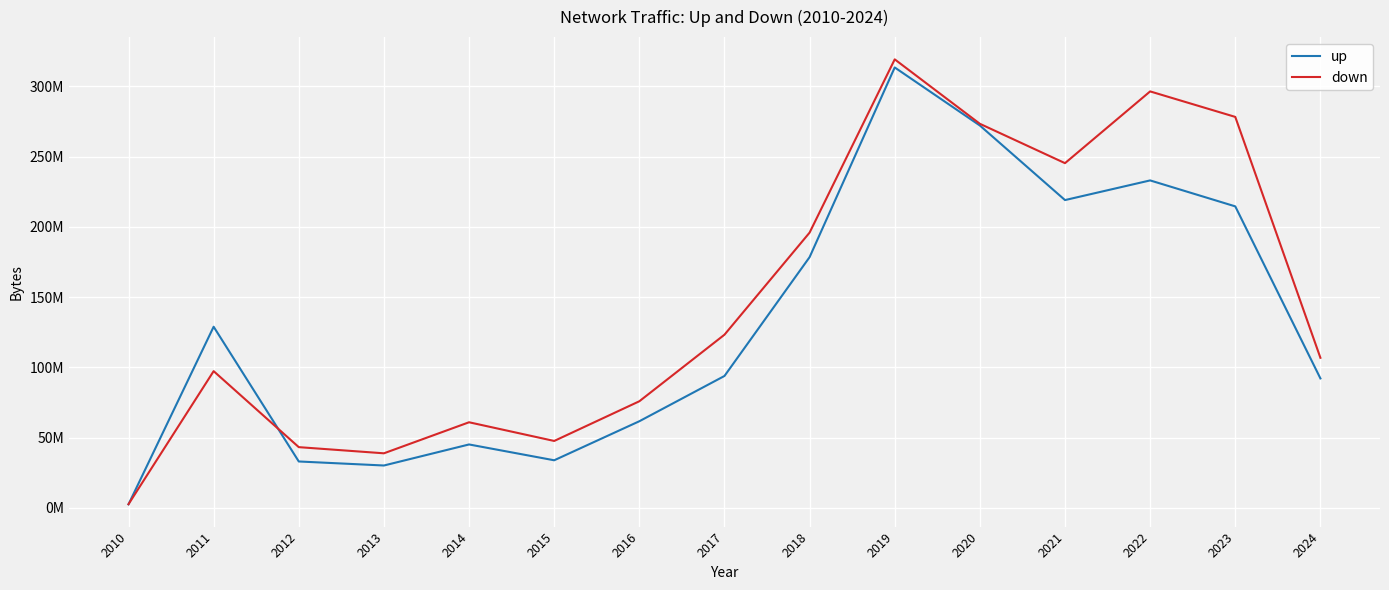

The value of down at 2024 is 106774222. True or false?

True